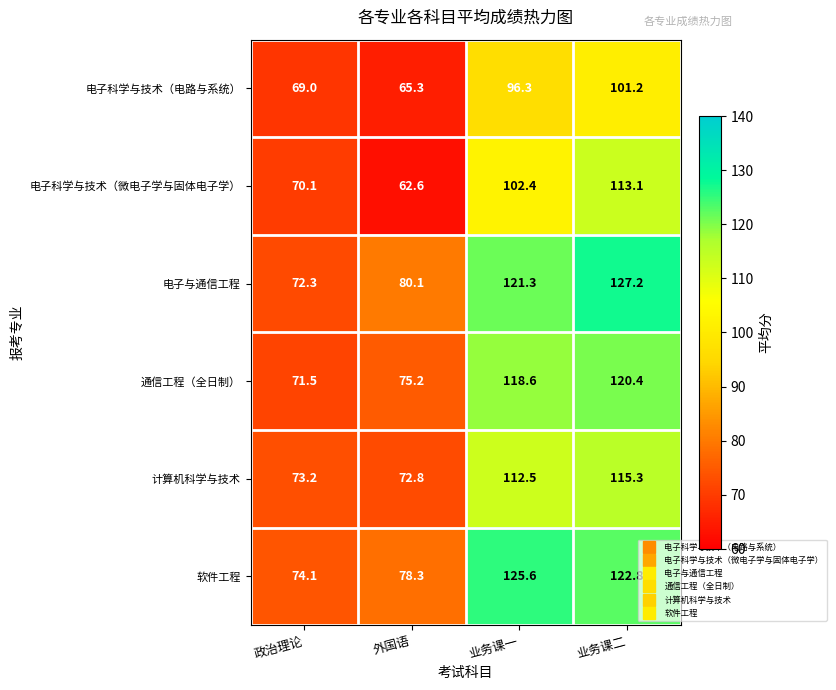

What is the greatest value displayed?

127.2